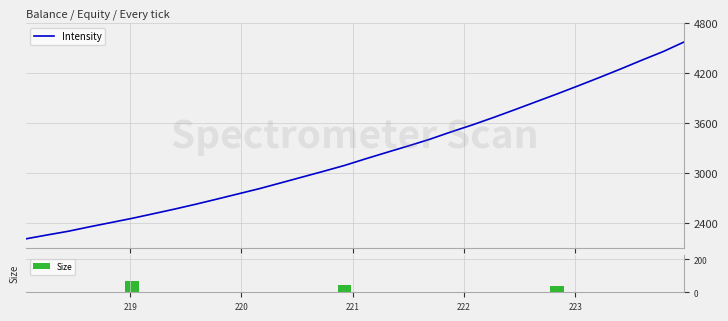

Rank the series by their average value, from lowest to highest.

Size, Intensity